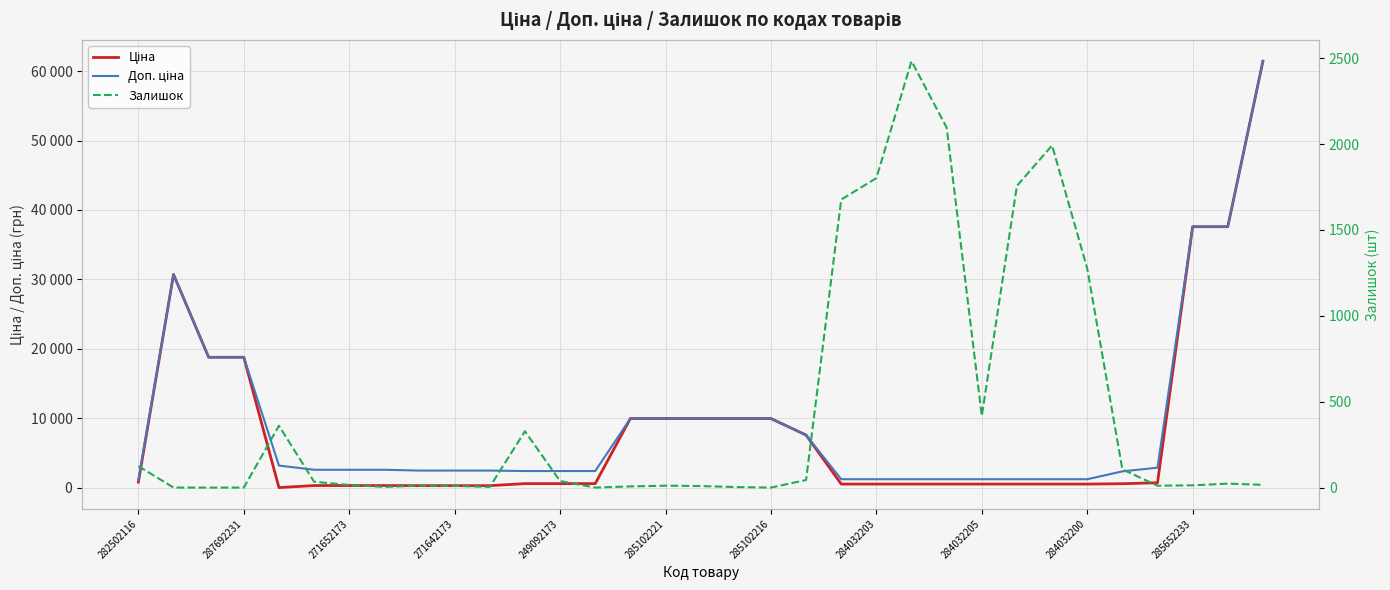

Which series changed the most between 271652173 and 20?

Ціна